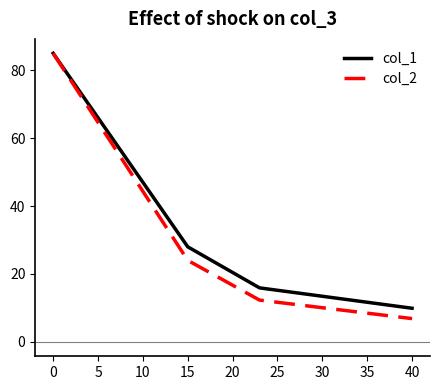

Which series has the widest spread of values?

col_2